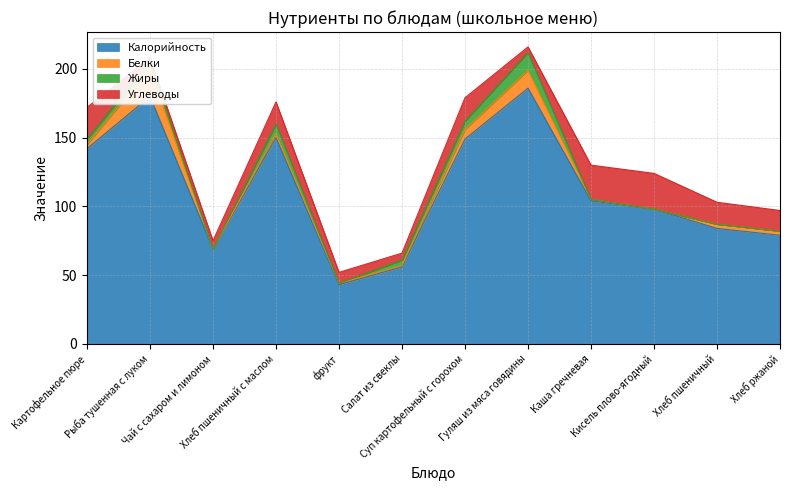

Which series changed the most between Картофельное пюре and Хлеб пшеничный с маслом?

Калорийность